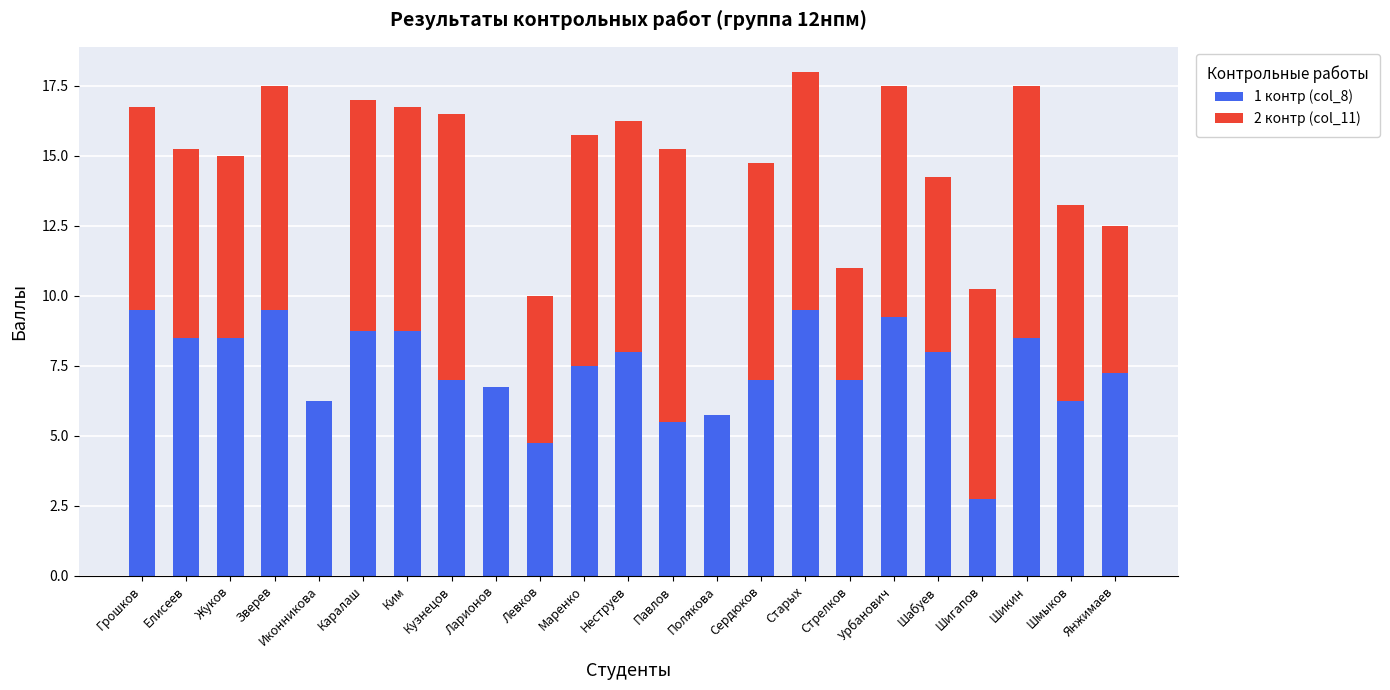

The 1 контр (col_8) series shows 2.1 at Иконникова. True or false?

False